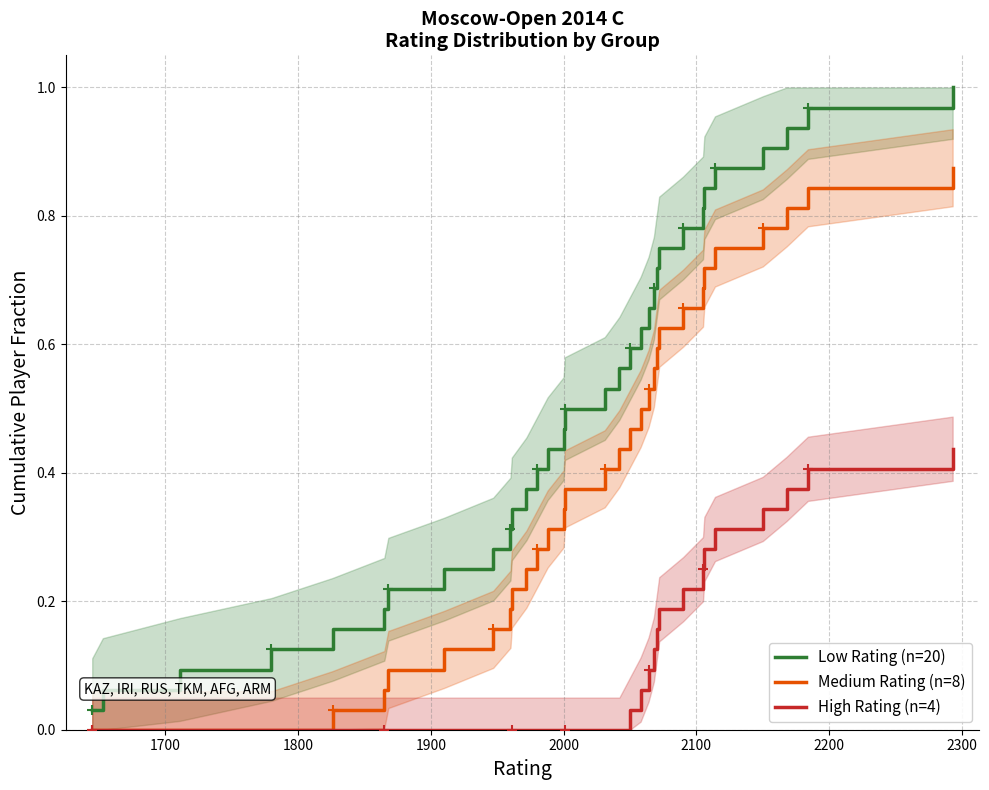

At how many categories does at least one series exceed 0?

32